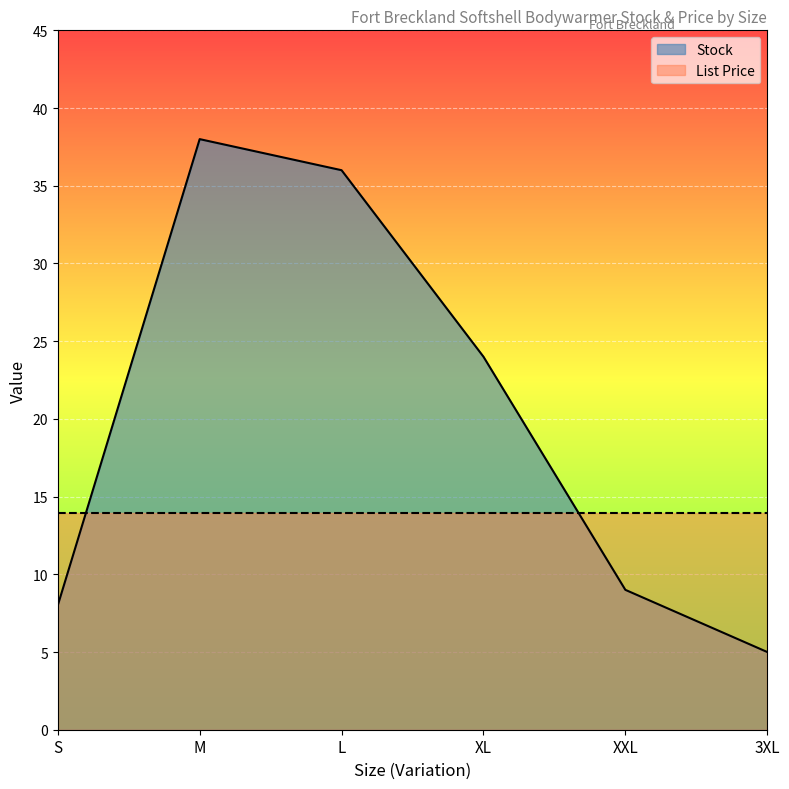

What is the sum of all values?

120